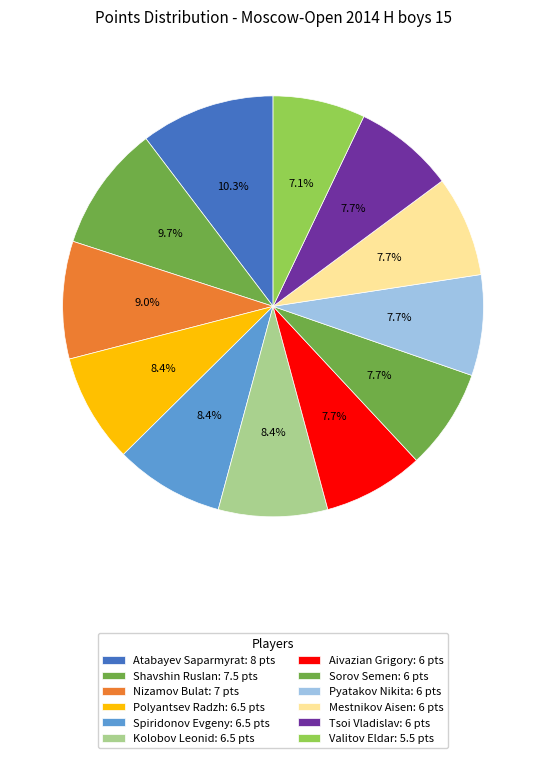

What percentage is the Tsoi Vladislav slice, to the nearest percent?

8%